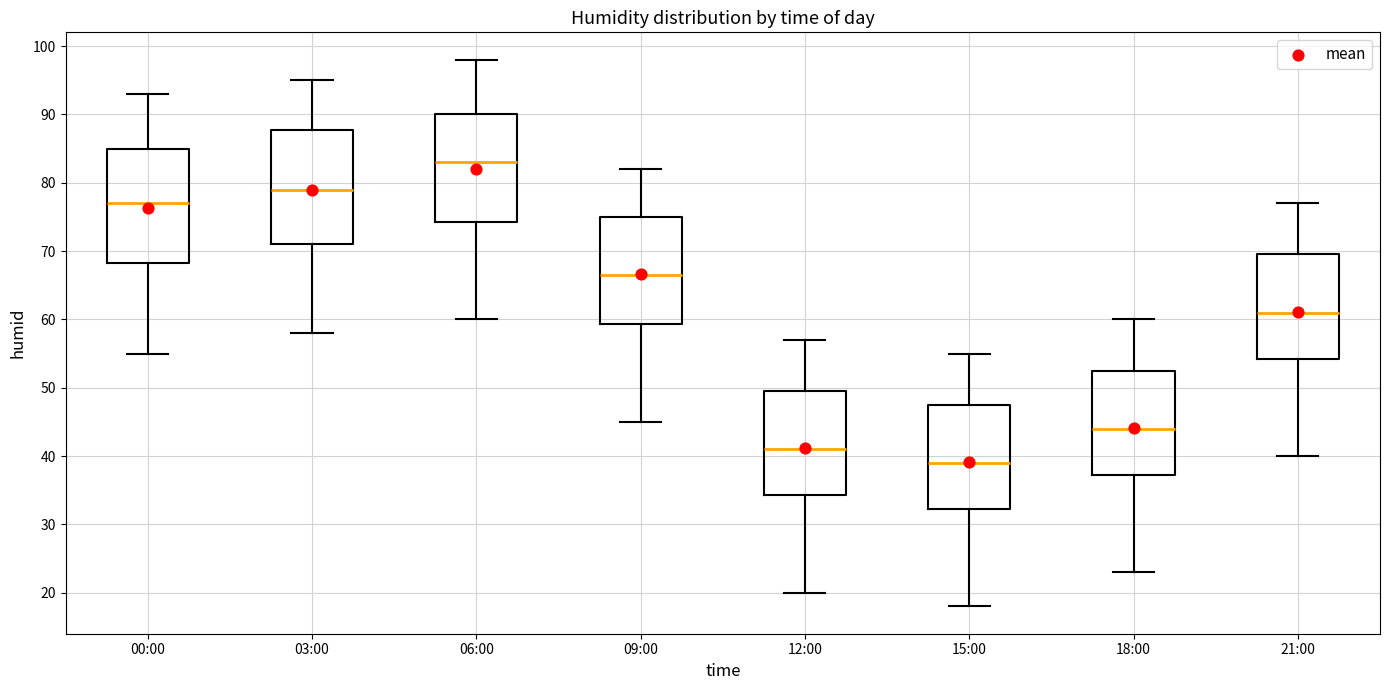

Which box has the highest median line?

06:00